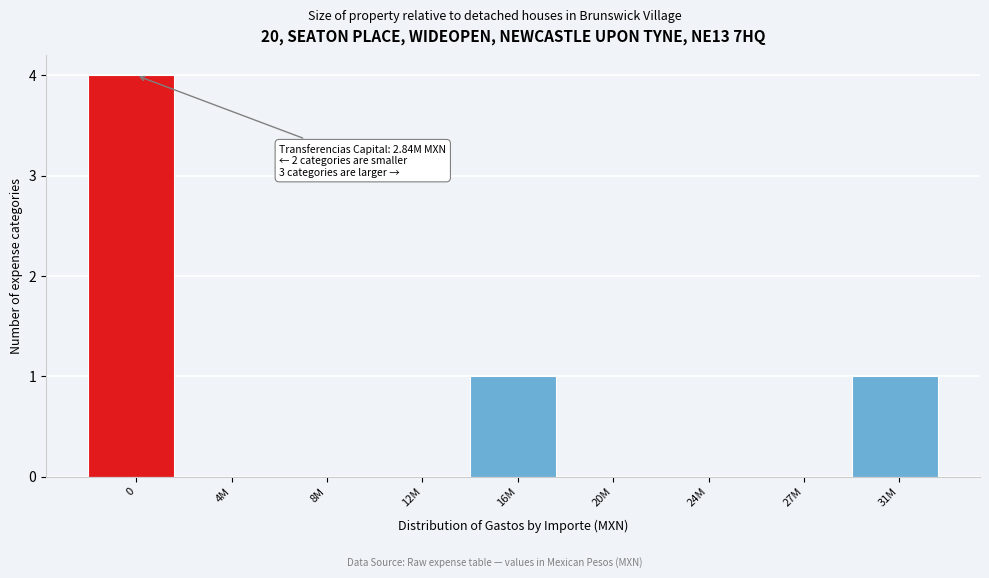

What is the sum of all values?

6